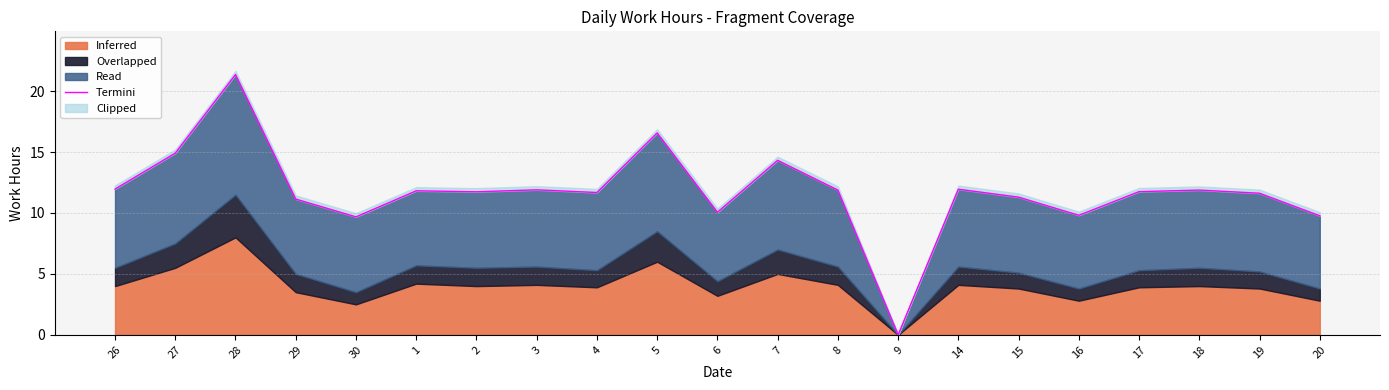

Reading left to right, extract all data points from this chart.

26=12.0	27=14.9	28=21.4	29=11.1	30=9.7	1=11.8	2=11.7	3=11.9	4=11.7	5=16.6	6=10.1	7=14.3	8=11.9	9=0.0	14=11.9	15=11.3	16=9.8	17=11.8	18=11.9	19=11.6	20=9.8